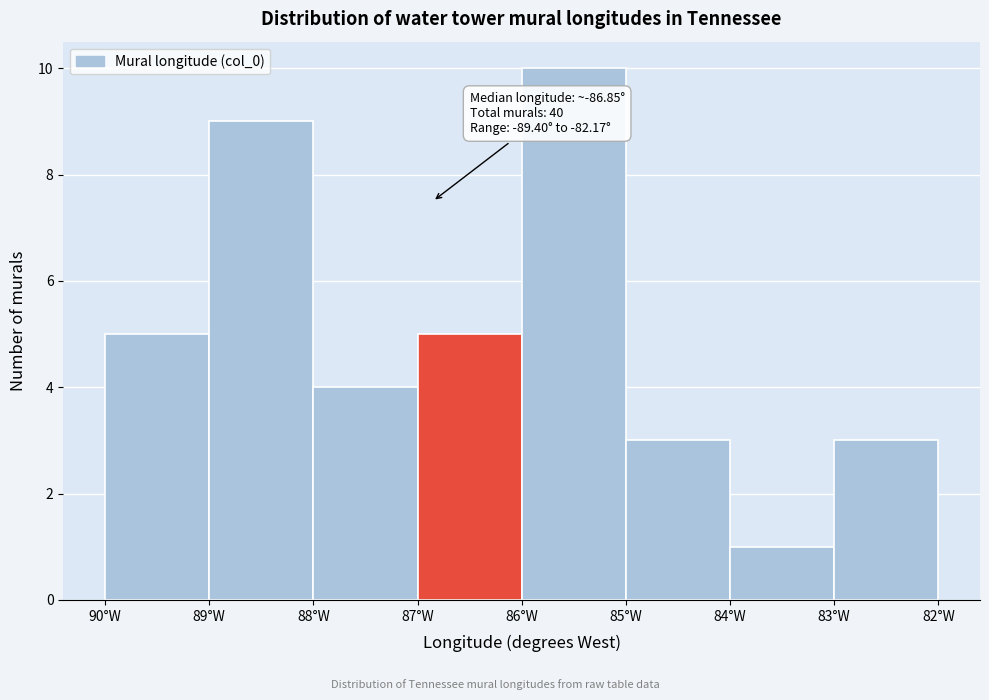

Reading left to right, transcribe all the data shown in this chart.

90°W=5	89°W=9	88°W=4	87°W=5	86°W=10	85°W=3	84°W=1	83°W=3